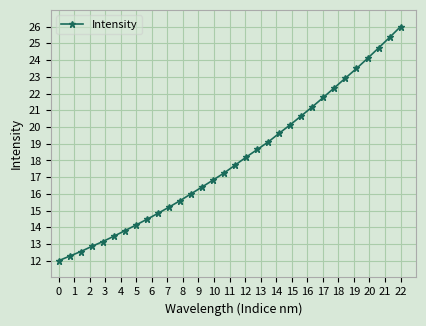

True or false: the data has more than 2 interior local peaks.

False